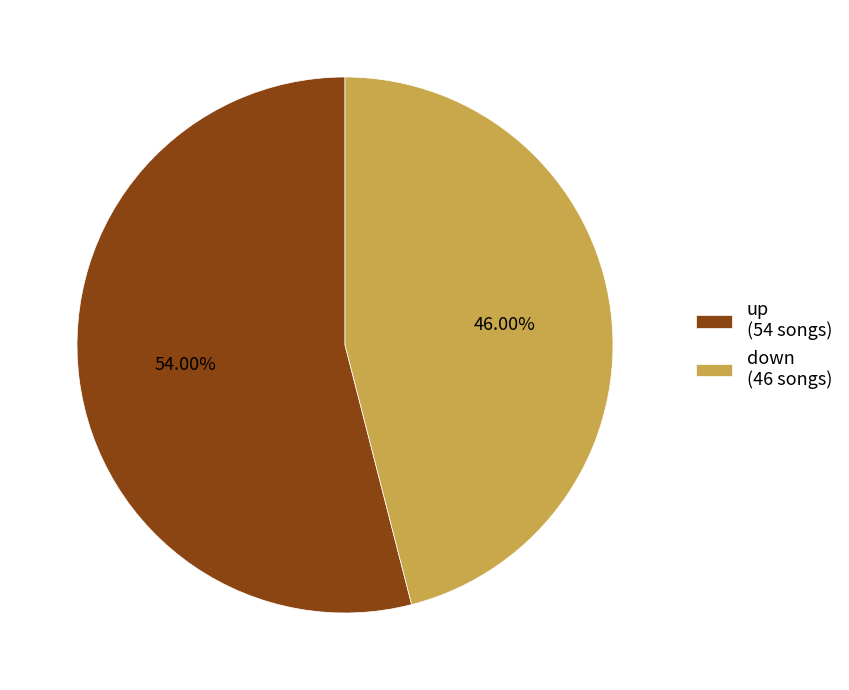

What percentage is the up slice, to the nearest percent?

54%